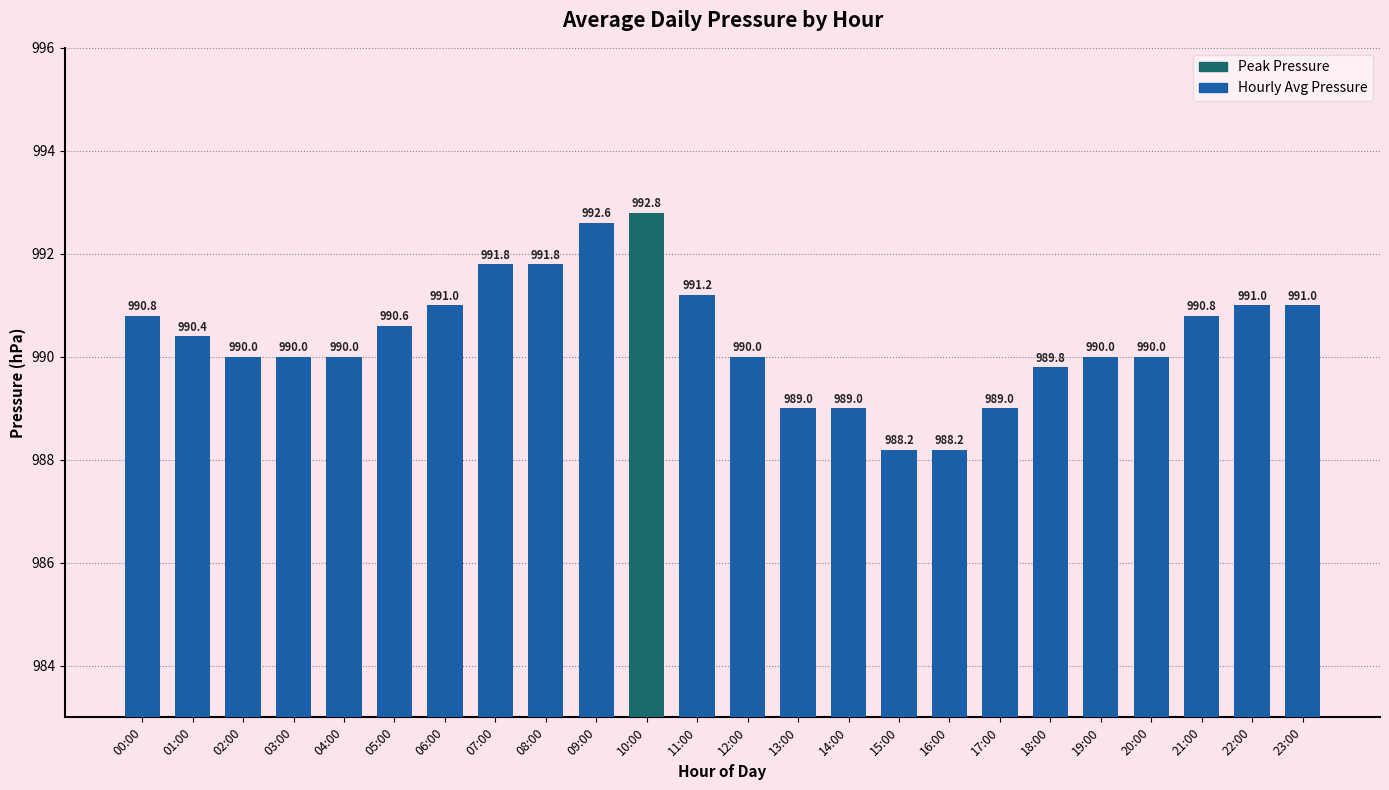

What is the difference between the values at 02:00 and 06:00?

1.0